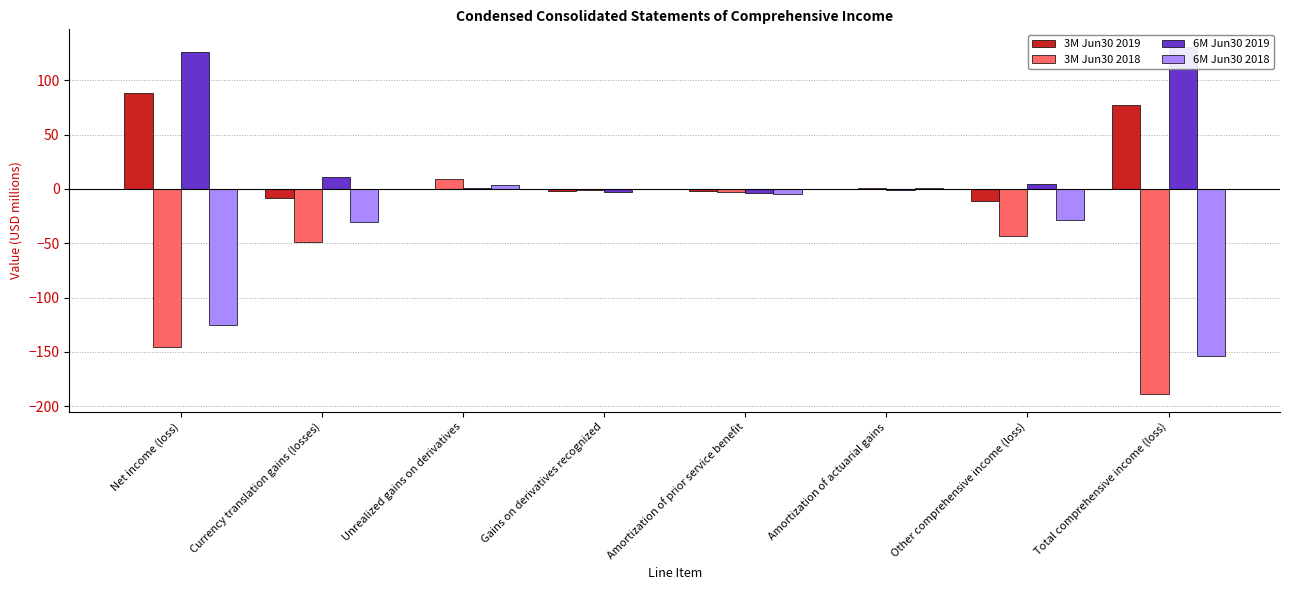

What is the spread (max minus min) of values at Currency translation gains (losses)?

60